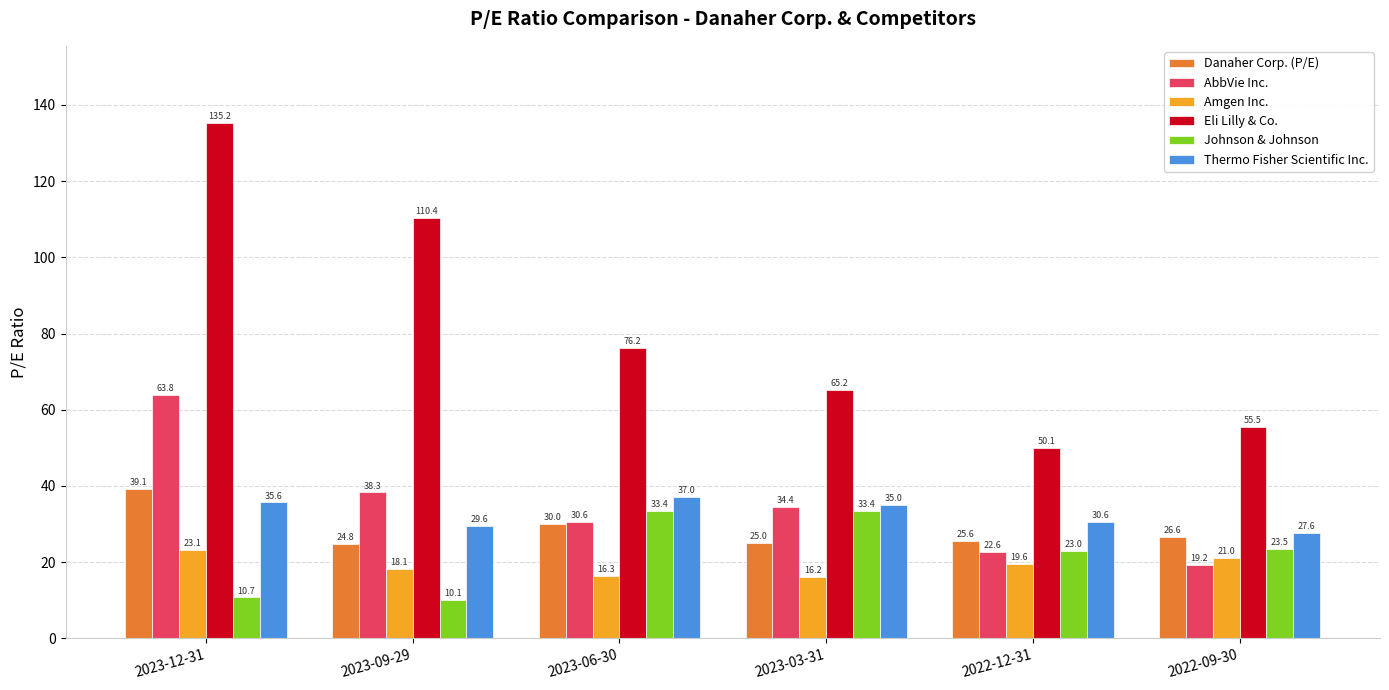

What is the label of the 1st bar from the left?

2023-12-31